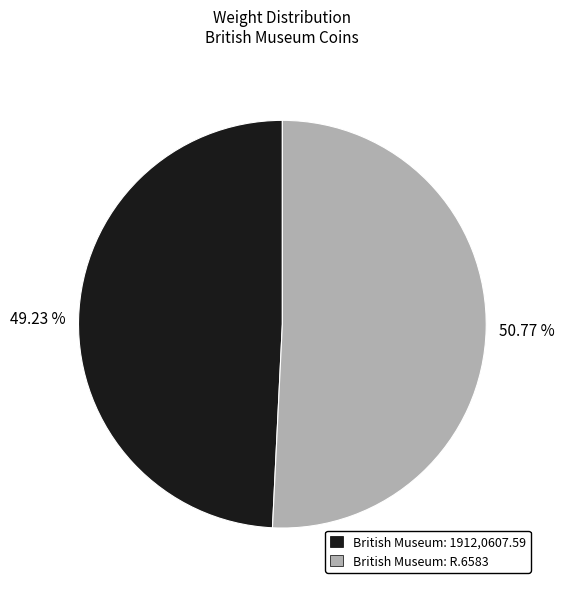

Rank the categories by value from lowest to highest.

British Museum: 1912,0607.59, British Museum: R.6583